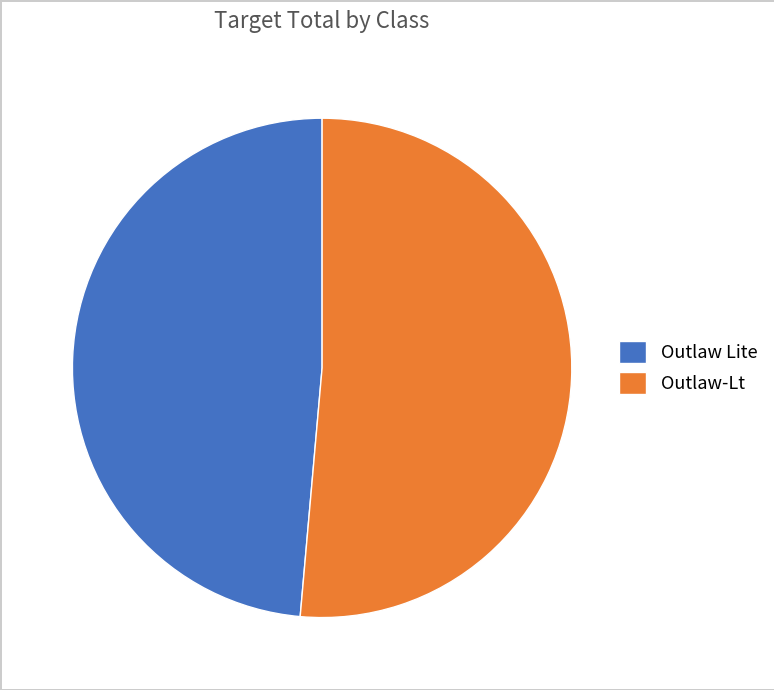

Do Outlaw-Lt and Outlaw Lite together represent more than half of the pie?

Yes